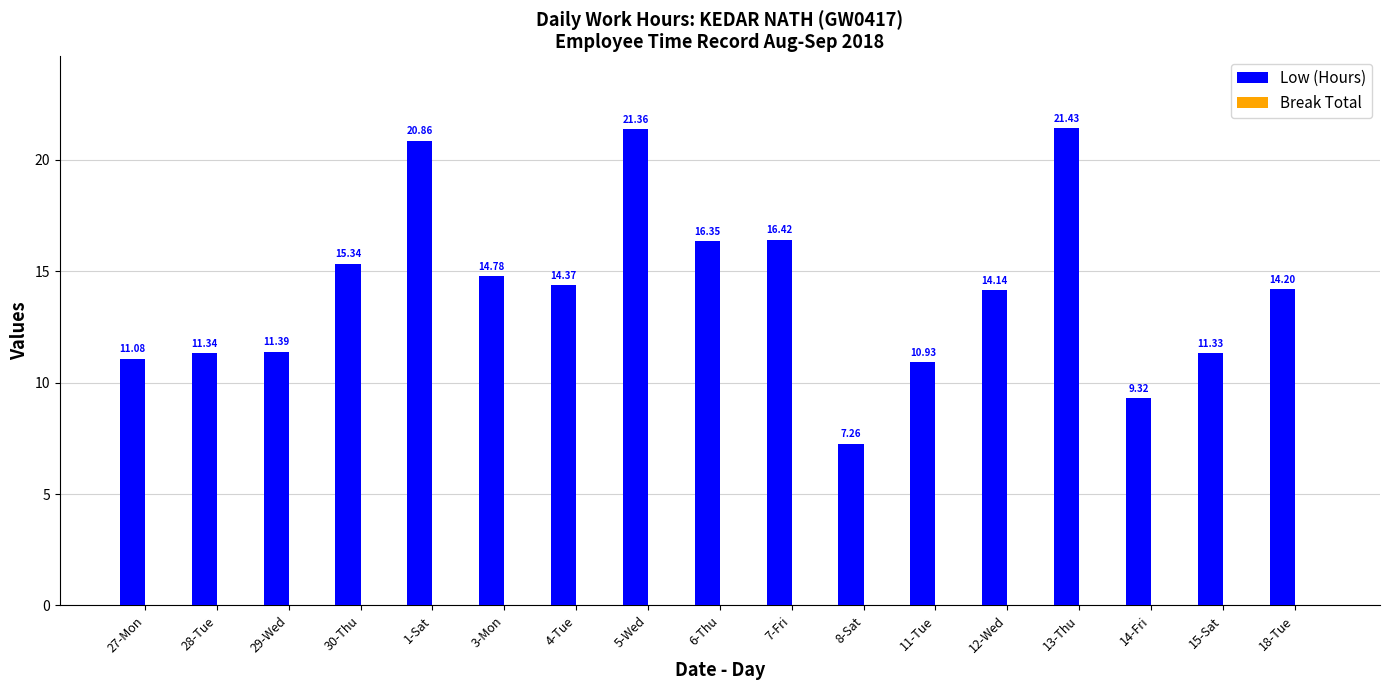

How many series are shown in this chart?

1